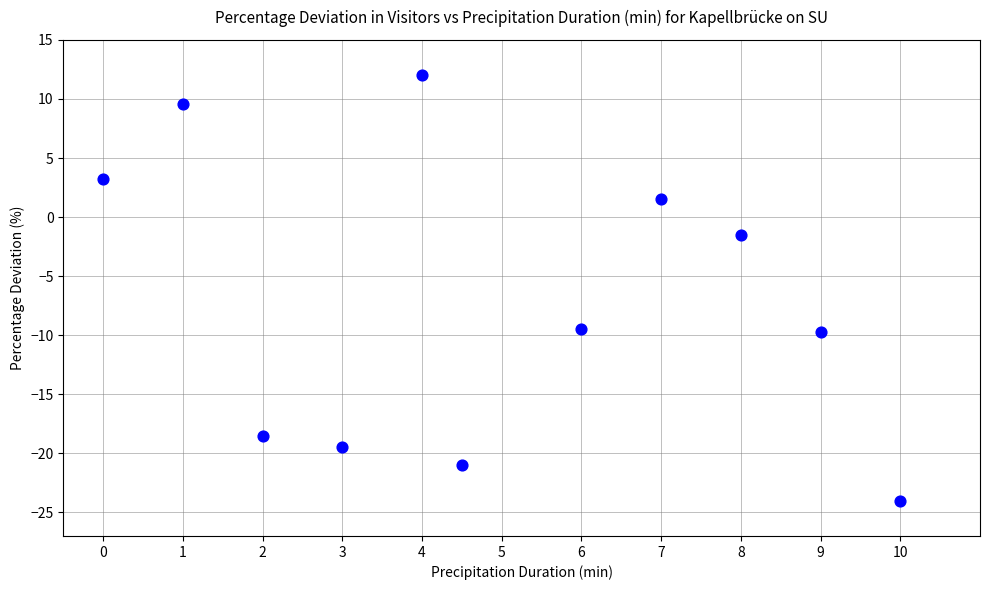

What is the average Y value?

-7.0